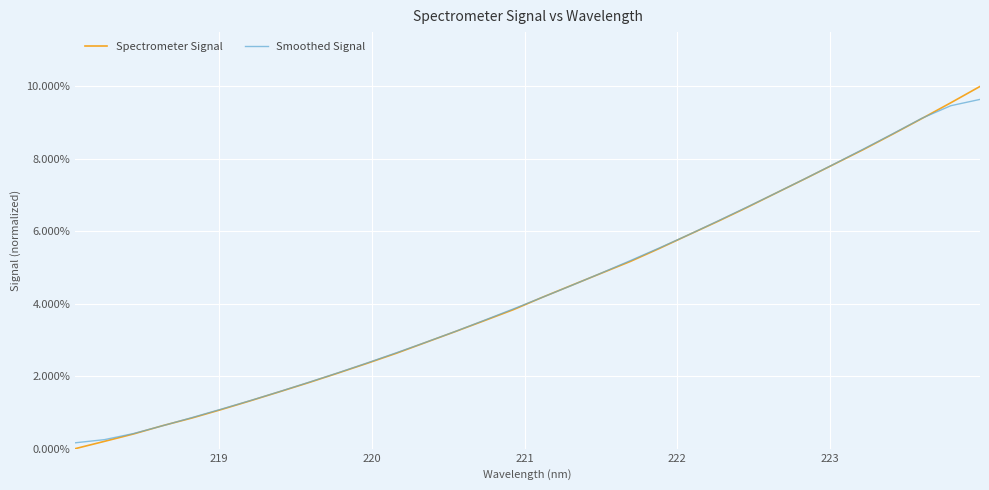

Which series has the widest spread of values?

Spectrometer Signal